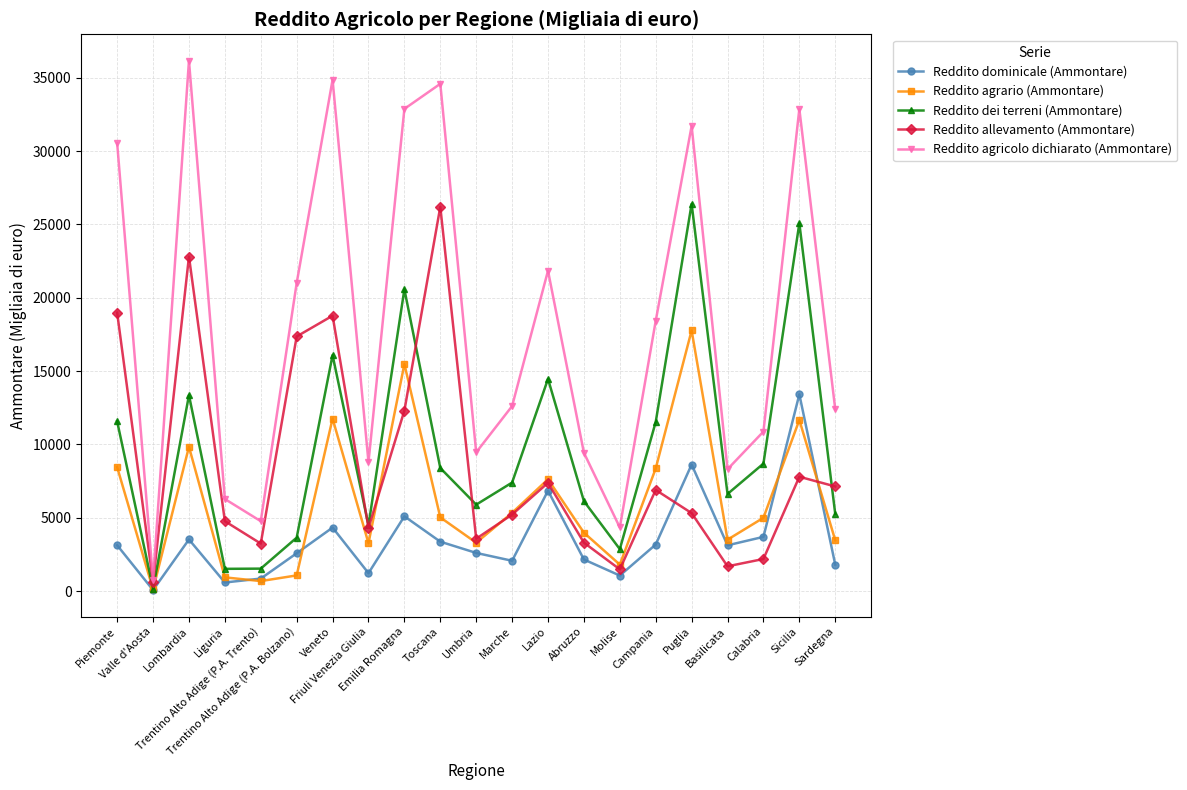

How many distinct data groups are displayed?

5